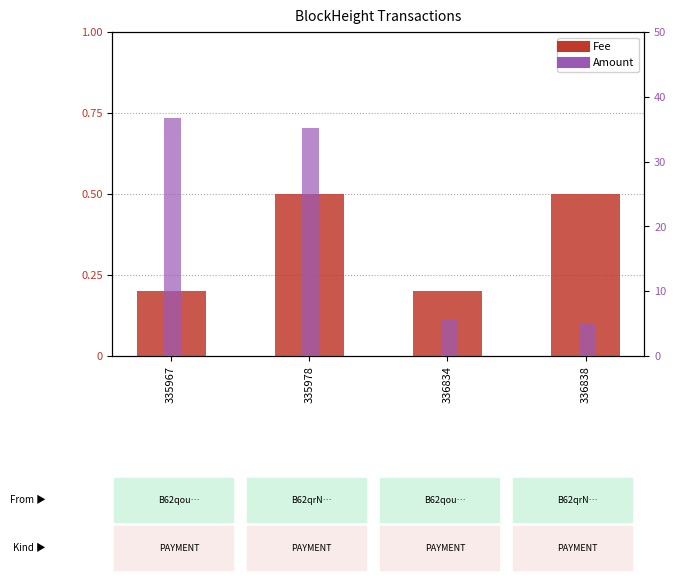

Rank the series by their maximum value, from highest to lowest.

Amount, Fee